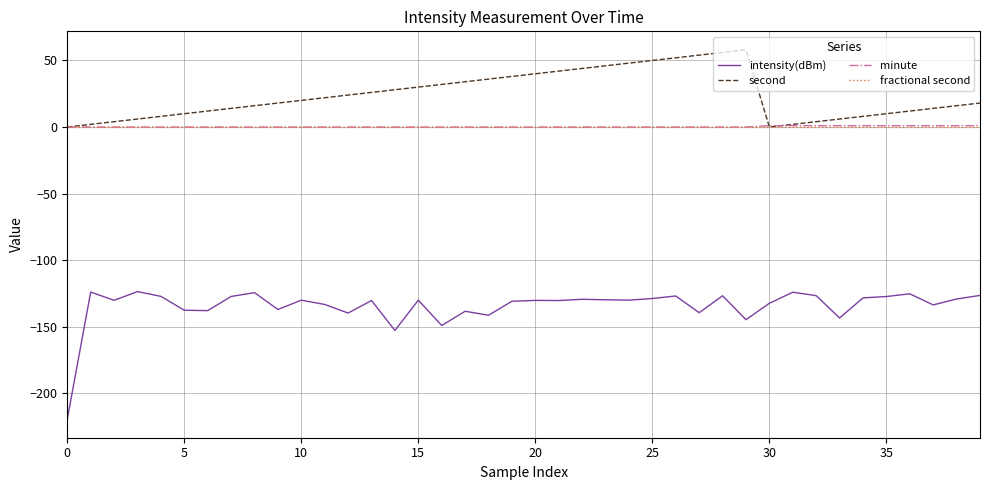

Which series has the largest total across all categories?

second